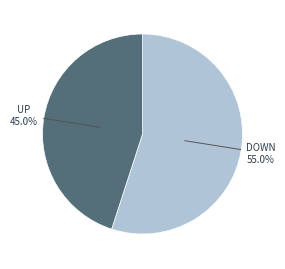

Approximately how many times larger is the value at DOWN compared to UP?

1.2